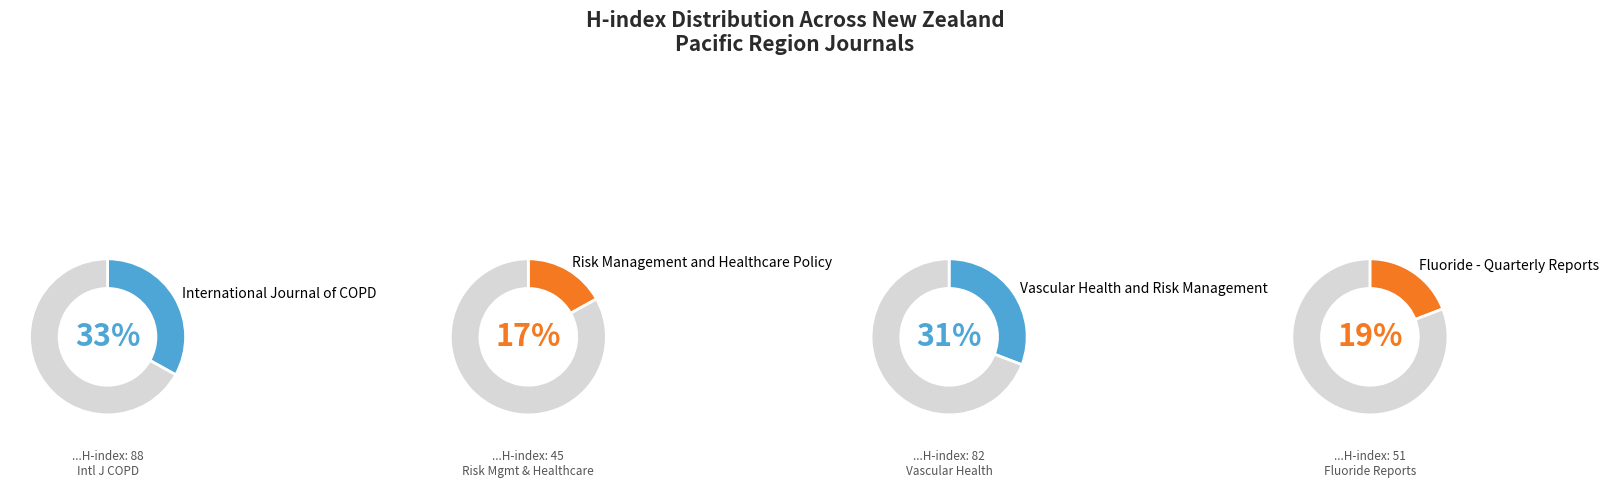

To the nearest percent, what portion does Fluoride - Quarterly Reports represent?

19%